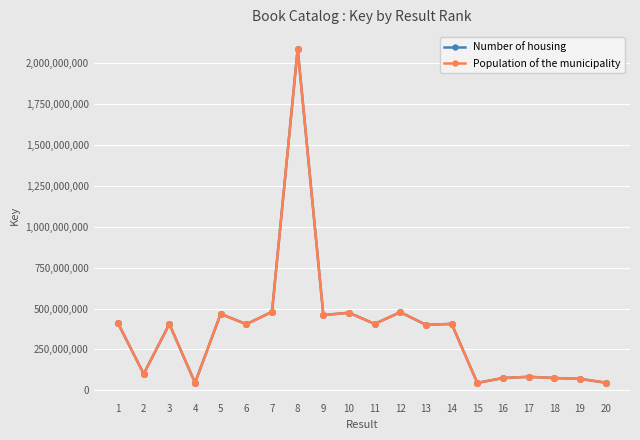

Is this an area chart (filled region under the line)?

No